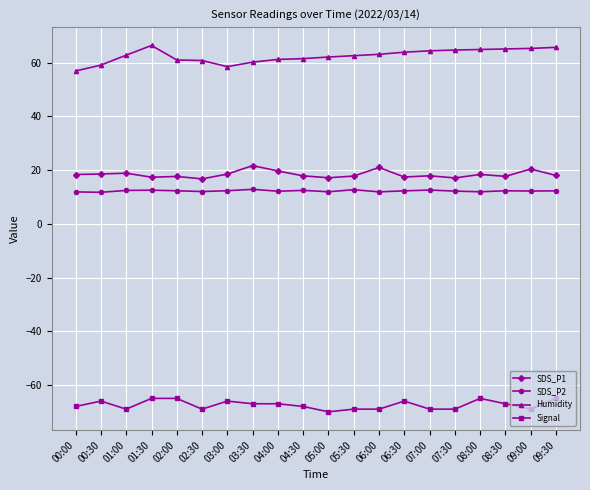

What is the difference between the Signal values at 03:00 and 05:30?

3.0